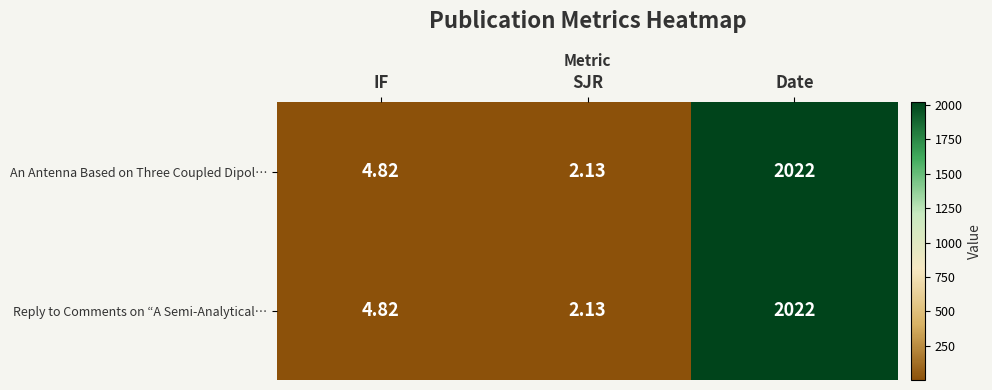

At which category does the chart reach its minimum across all series?

SJR